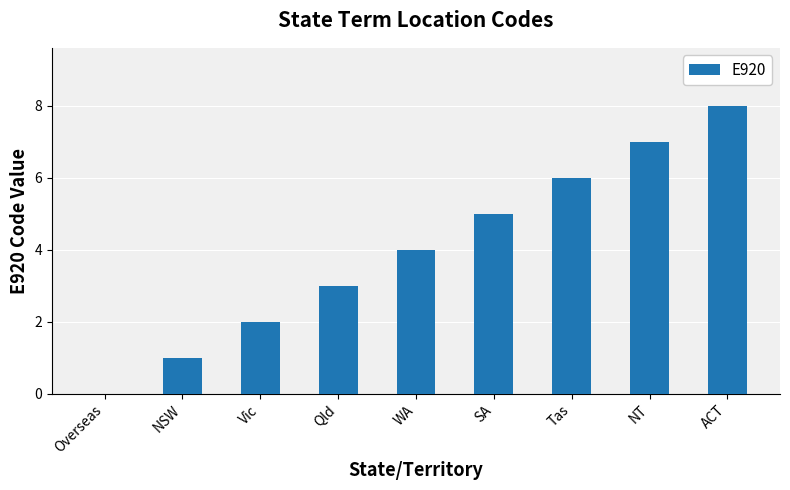

Which label corresponds to the largest value in the chart?

ACT